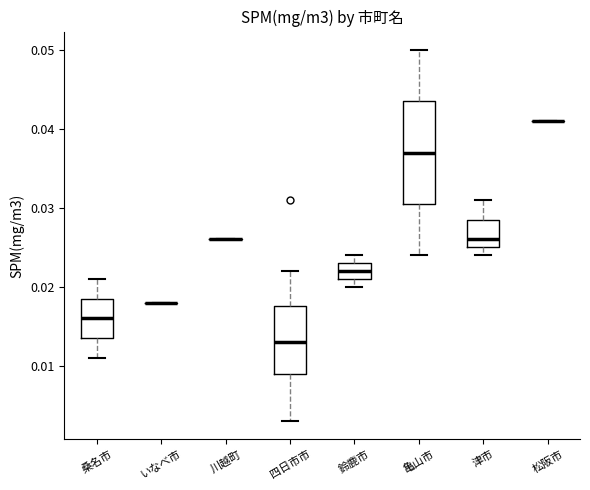

Reading left to right, transcribe this box plot: for each box, give where its median line is, the range the box spans, and where its two whiskers end, as read against the y-axis. The values are not printed on the chart, so give them approximately, as read against the axis.

桑名市: median 0.016, box 0.014 to 0.019, whiskers 0.011 to 0.021
いなべ市: box collapsed to a line at 0.018, whiskers 0.018 to 0.018
川越町: box collapsed to a line at 0.026, whiskers 0.026 to 0.026
四日市市: median 0.013, box 0.009 to 0.018, whiskers 0.003 to 0.022
鈴鹿市: median 0.022, box 0.021 to 0.023, whiskers 0.020 to 0.024
亀山市: median 0.037, box 0.031 to 0.044, whiskers 0.024 to 0.050
津市: median 0.026, box 0.025 to 0.029, whiskers 0.024 to 0.031
松阪市: box collapsed to a line at 0.041, whiskers 0.041 to 0.041